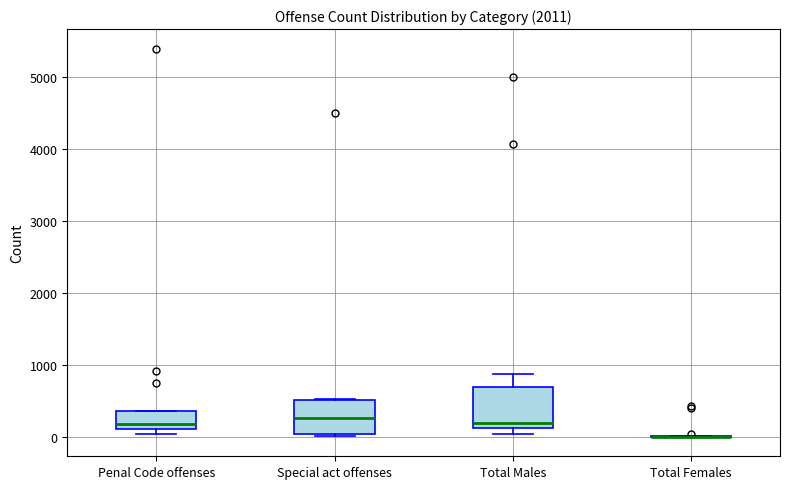

Reading left to right, read every box against the y-axis: the position of its median line, the range the box covers, and the ends of its whiskers. The values are not printed on the chart, so give them approximately, as read against the axis.

Penal Code offenses: median 200, box 100 to 400, whiskers 0 to 400
Special act offenses: median 300, box 0 to 500, whiskers 0 (just below the box's lower edge) to 500
Total Males: median 200, box 100 to 700, whiskers 0 to 900
Total Females: box collapsed to a line at 0, whiskers 0 to 0